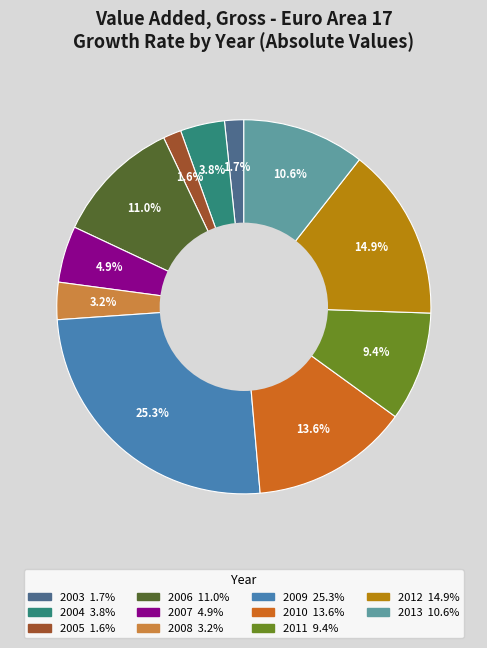

How many slices are in this pie chart?

11